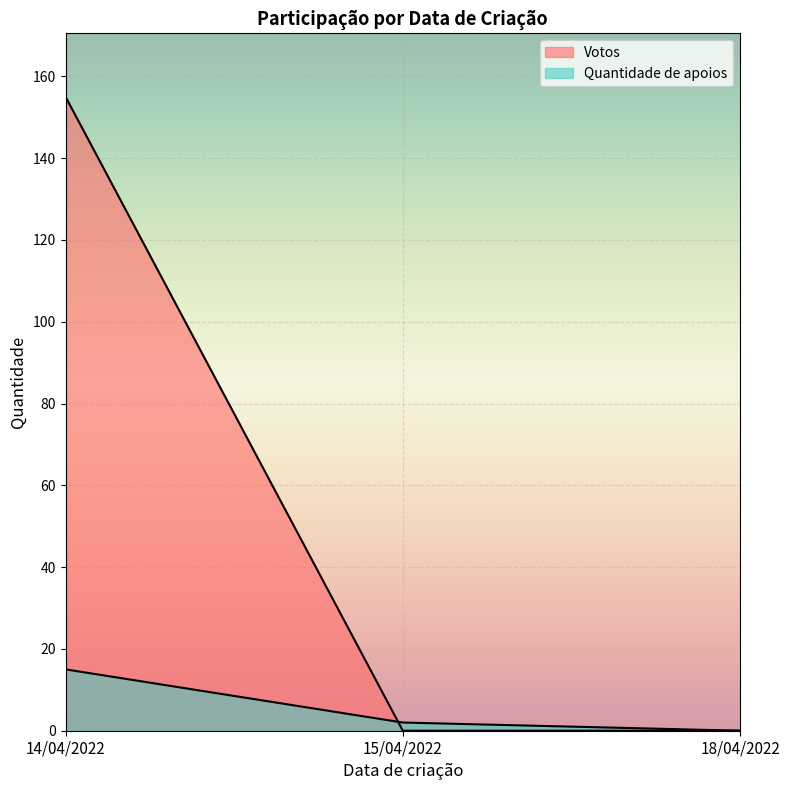

What are all the series names shown in the legend?

Quantidade de apoios, Votos